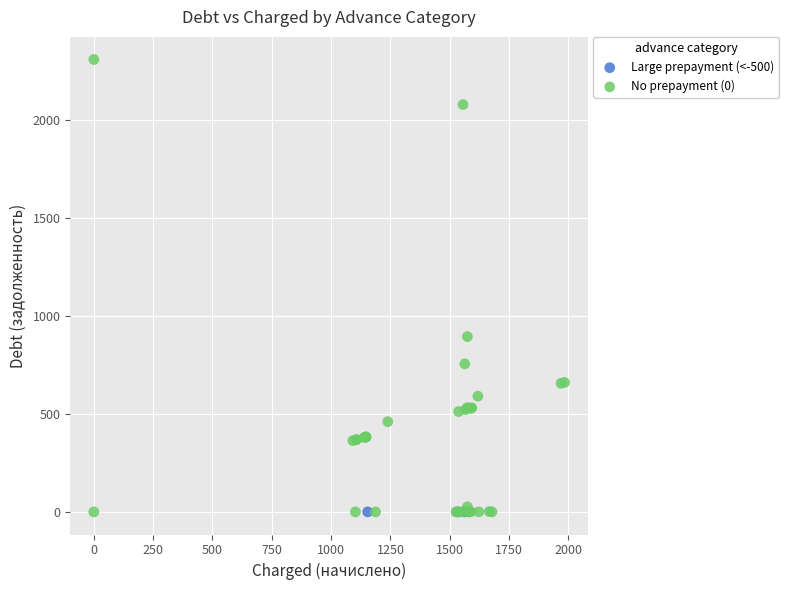

Which series contains the highest Y value?

No prepayment (0)